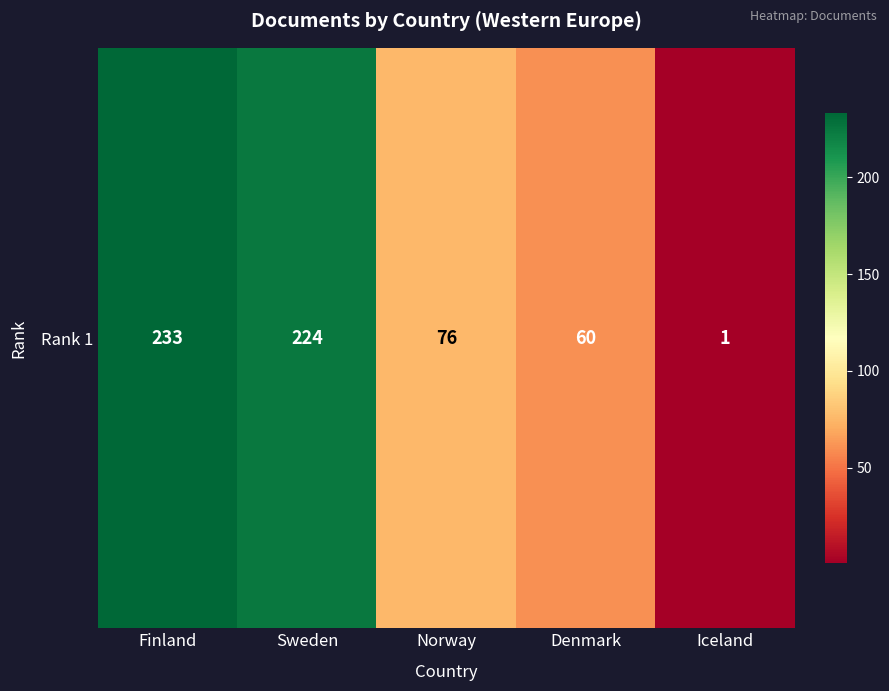

What is the sum of all values?

594